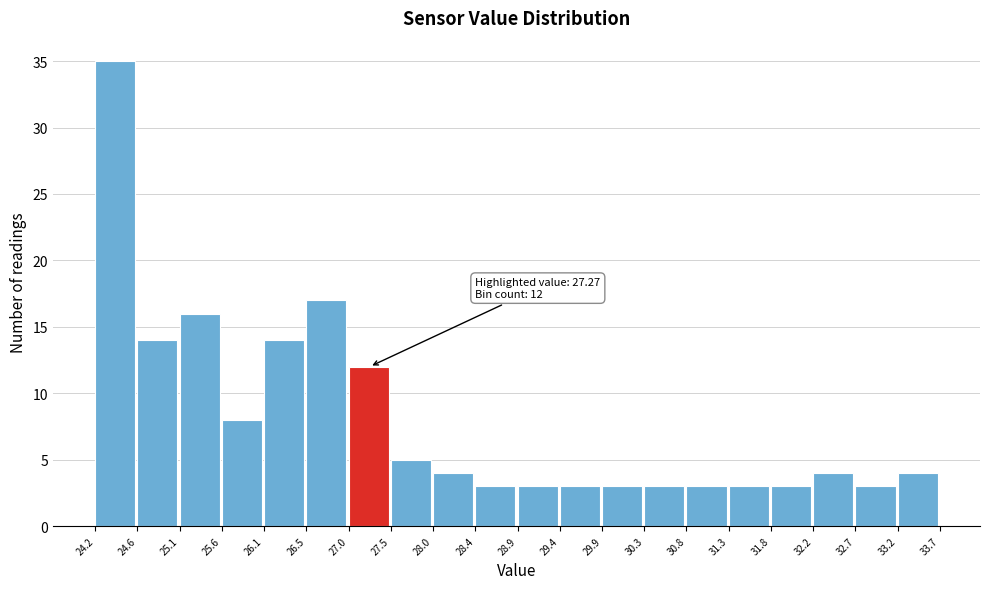

Which range on the x-axis has the tallest bar?

24.2 to 24.6